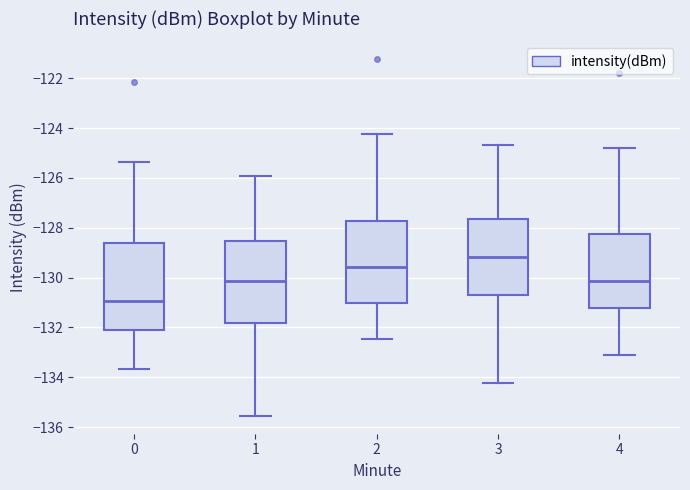

Reading left to right, read every box against the y-axis: the position of its median line, the range the box covers, and the ends of its whiskers. The values are not printed on the chart, so give them approximately, as read against the axis.

0: median -131.0, box -132.0 to -128.6, whiskers -133.6 to -125.4
1: median -130.2, box -131.8 to -128.6, whiskers -135.6 to -126.0
2: median -129.6, box -131.0 to -127.8, whiskers -132.4 to -124.2
3: median -129.2, box -130.6 to -127.6, whiskers -134.2 to -124.6
4: median -130.2, box -131.2 to -128.2, whiskers -133.2 to -124.8